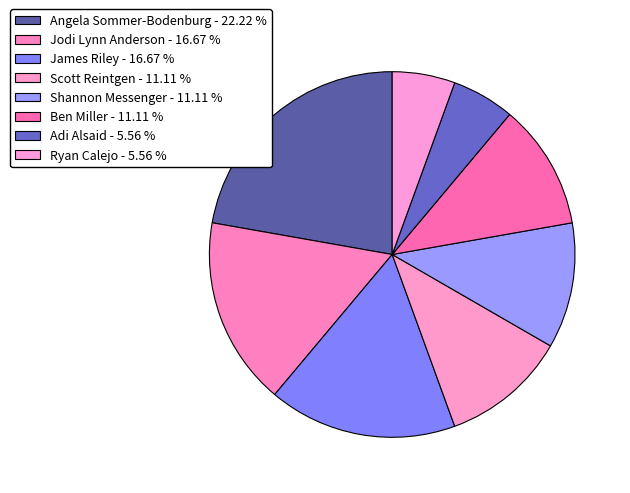

How many segments does this pie chart have?

8